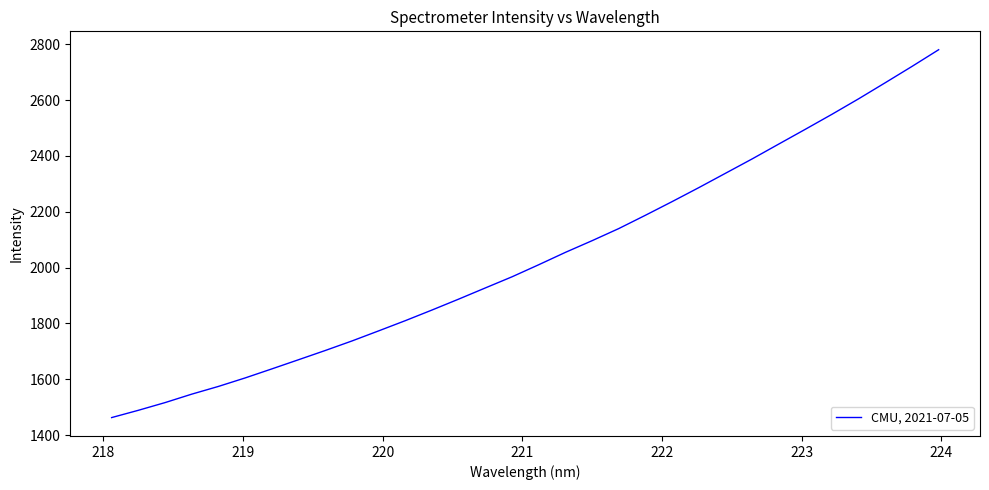

What is the difference between the maximum and minimum values?

1317.5